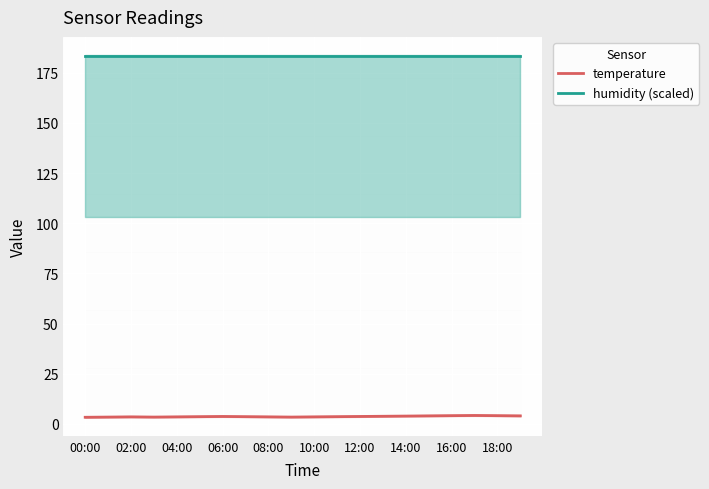

Reading right to left, transcribe all the data shown in this chart.

temperature: 4.0	4.1	4.2	4.1	4.0	3.9	3.8	3.7	3.6	3.5	3.4	3.5	3.6	3.7	3.6	3.5	3.4	3.5	3.4	3.3
humidity (scaled): 183.5	183.5	183.5	183.5	183.5	183.5	183.5	183.5	183.5	183.5	183.5	183.5	183.5	183.5	183.5	183.5	183.5	183.5	183.5	183.5